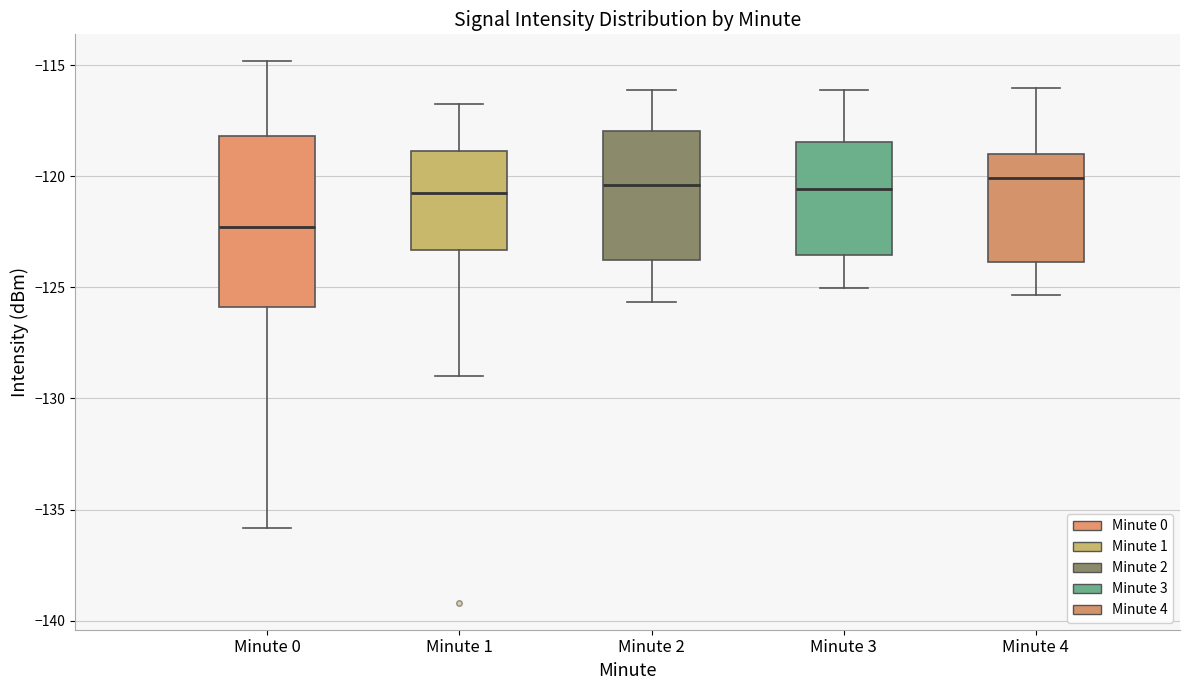

Reading left to right, transcribe this box plot: for each box, give where its median line is, the range the box spans, and where its two whiskers end, as read against the y-axis. The values are not printed on the chart, so give them approximately, as read against the axis.

Minute 0: median -122.5, box -126.0 to -118.0, whiskers -136.0 to -115.0
Minute 1: median -121.0, box -123.5 to -119.0, whiskers -129.0 to -117.0
Minute 2: median -120.5, box -124.0 to -118.0, whiskers -125.5 to -116.0
Minute 3: median -120.5, box -123.5 to -118.5, whiskers -125.0 to -116.0
Minute 4: median -120.0, box -124.0 to -119.0, whiskers -125.5 to -116.0